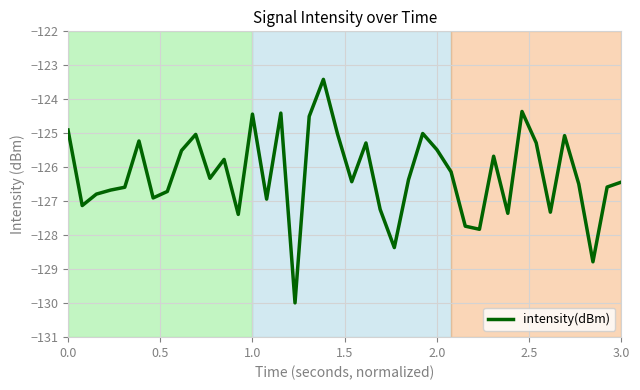

What is the smallest value displayed?

-130.0